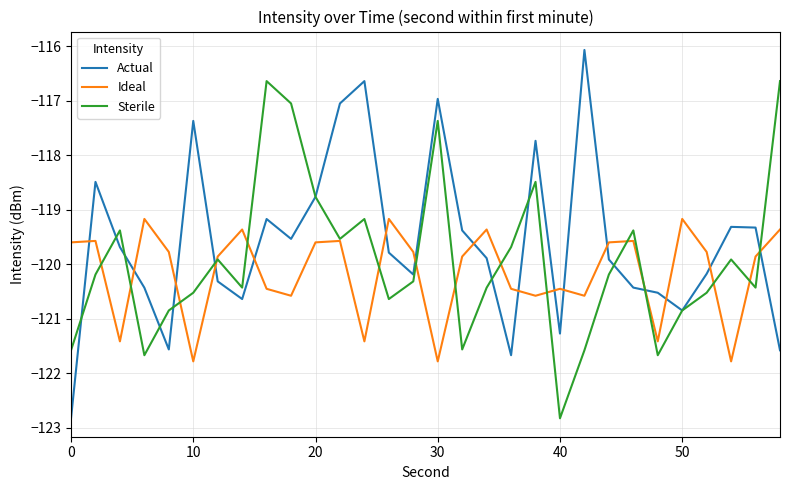

Count the number of data series in this chart.

3